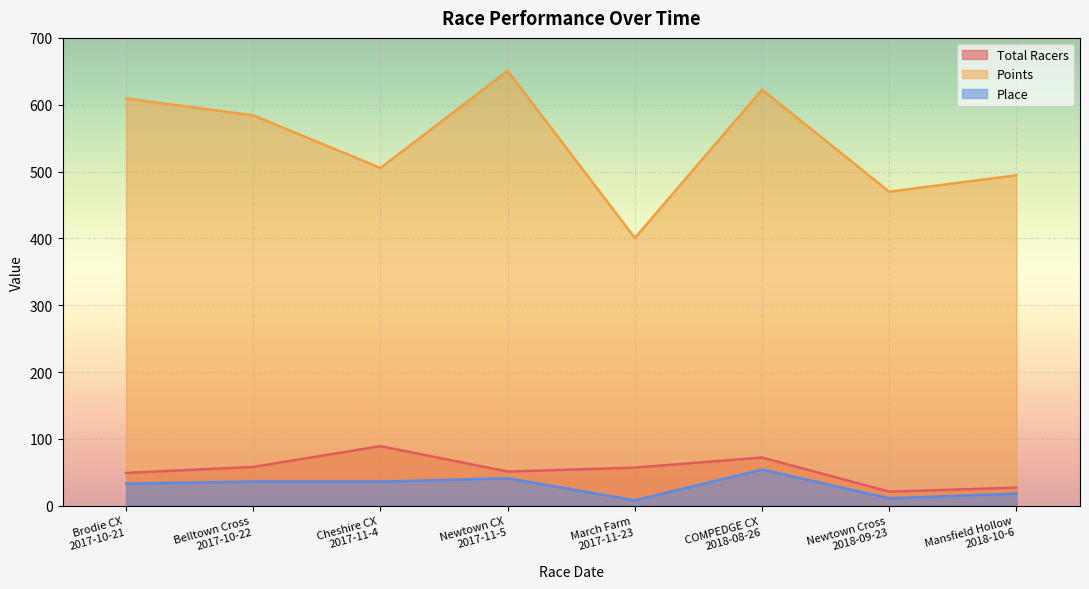

What position from the right is Newtown CX
2017-11-5?

5